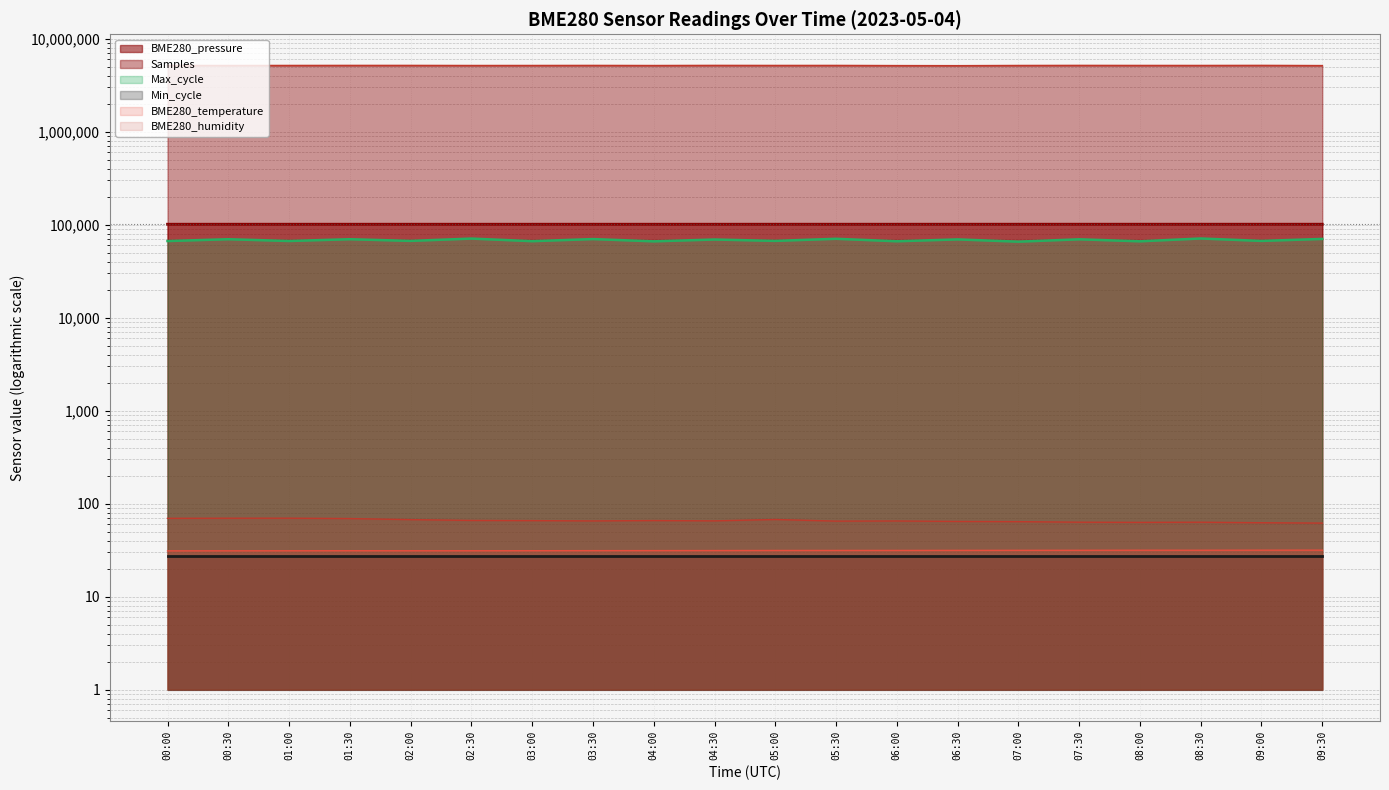

True or false: Max_cycle has a value of 70840.0 at 08:30.

True